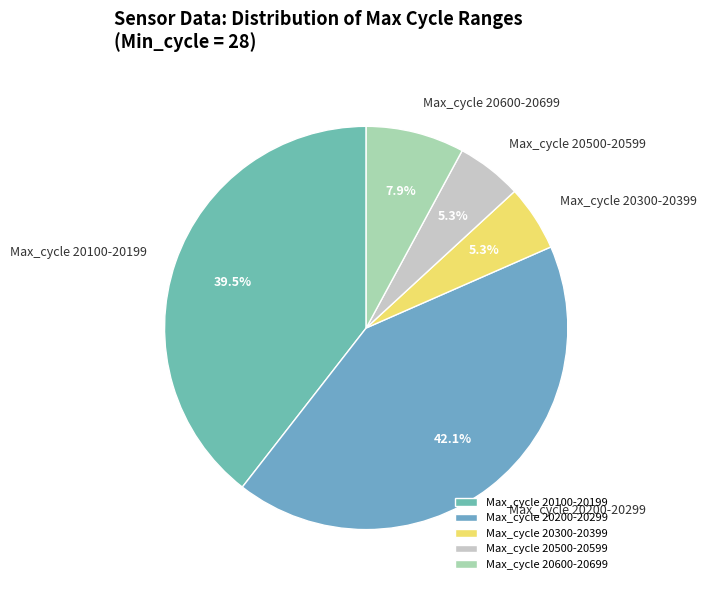

Between Max_cycle 20100-20199 and Max_cycle 20600-20699, which is larger?

Max_cycle 20100-20199